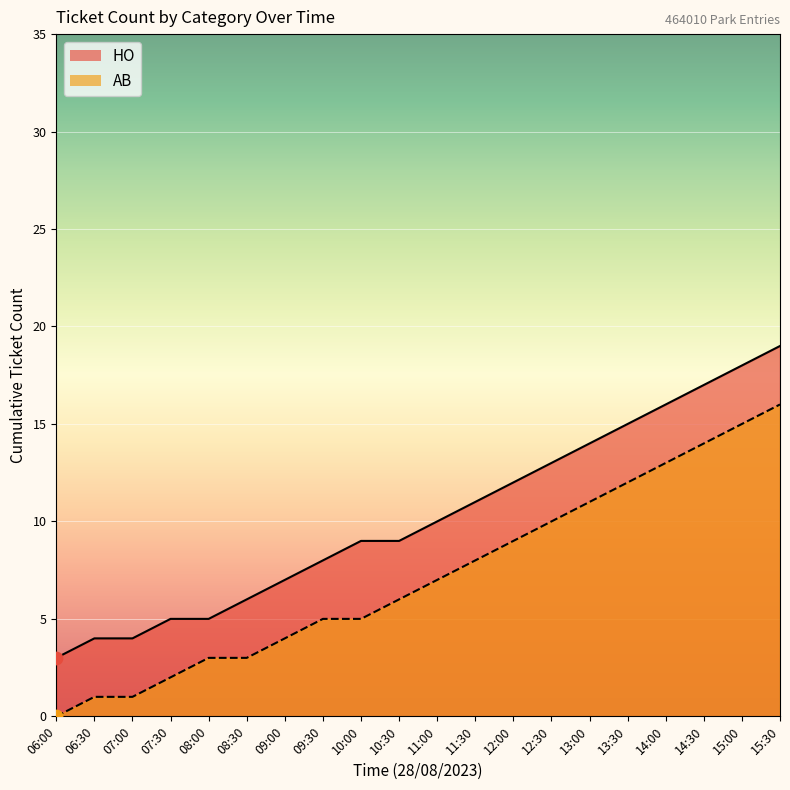

At which category is the sum across all series the highest?

15:30